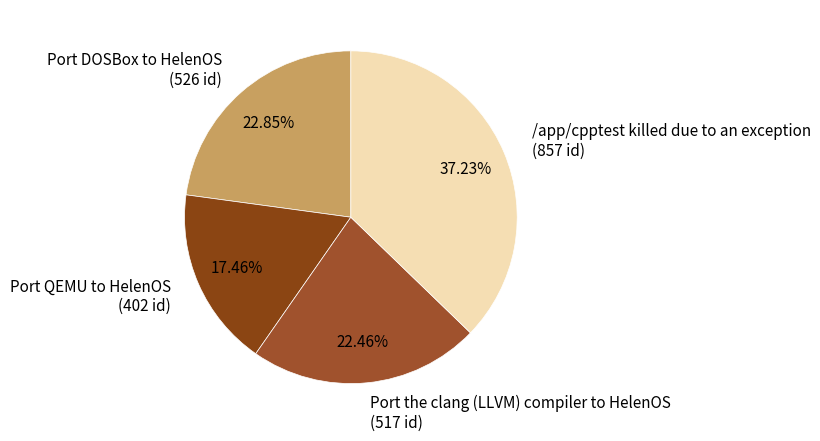

To the nearest percent, what percentage of the pie is Port DOSBox to HelenOS?

23%